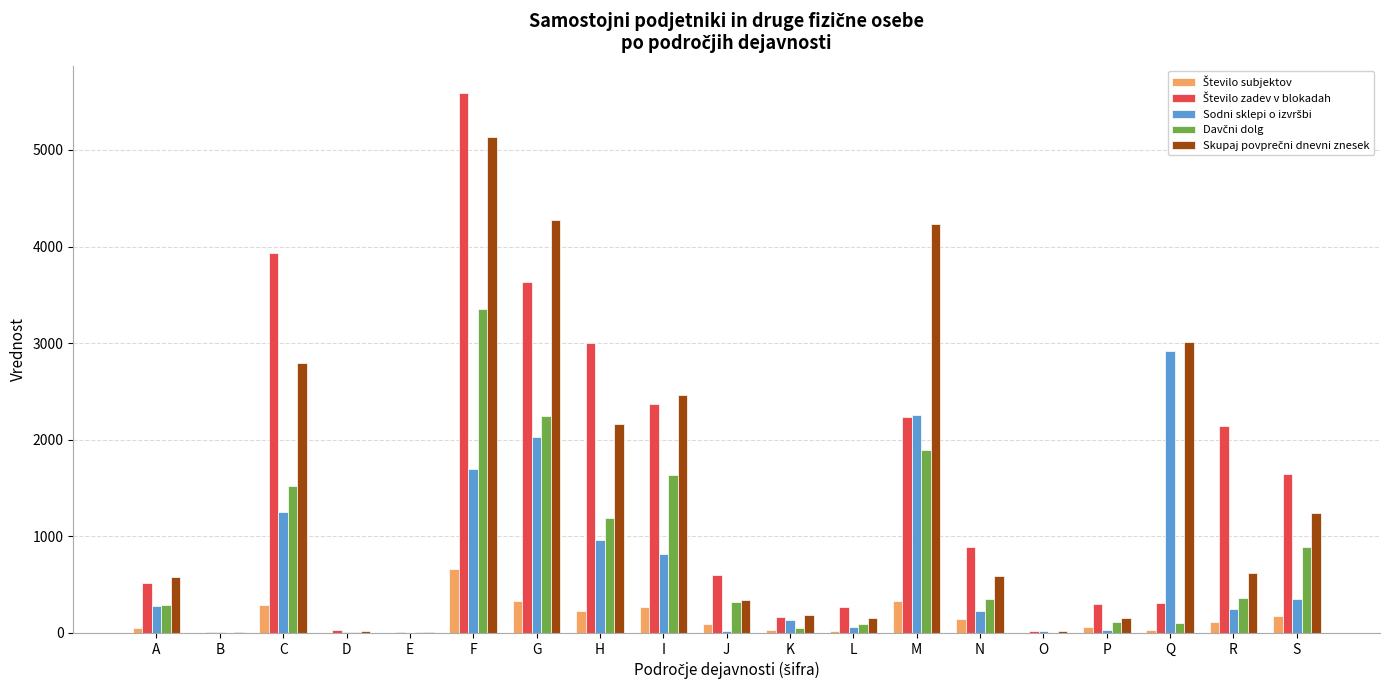

What is the total value across all series at G?

12514